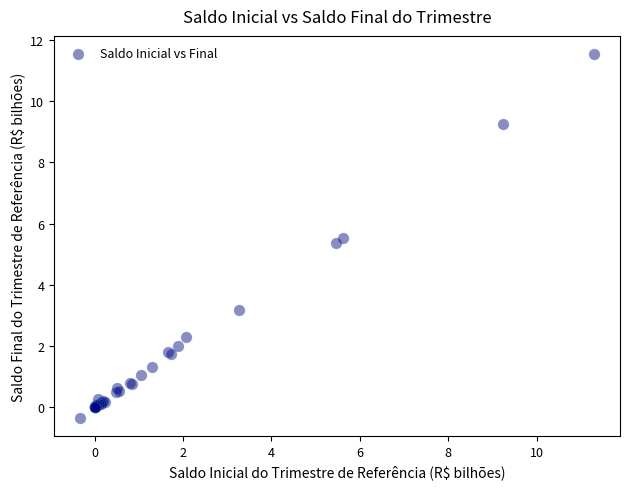

What Y value in the scatter plot is closest to 5?

5.4